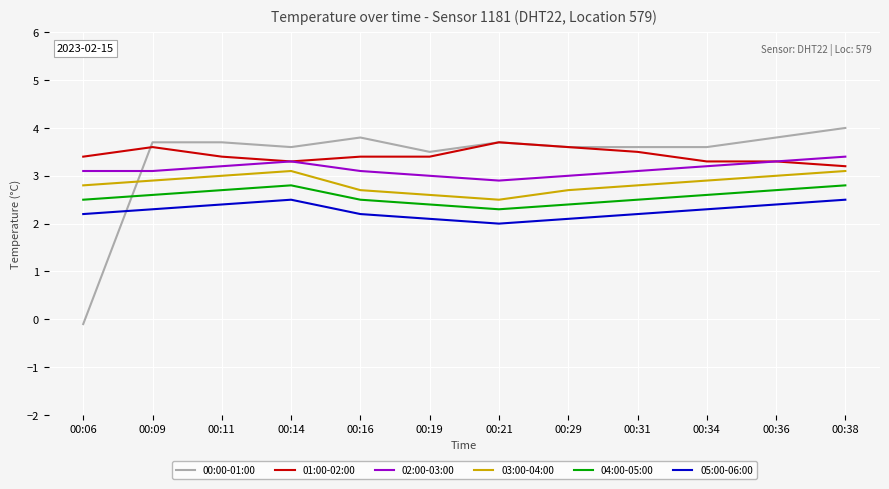

At 00:38, list the series in order from largest to smallest.

00:00-01:00, 02:00-03:00, 01:00-02:00, 03:00-04:00, 04:00-05:00, 05:00-06:00